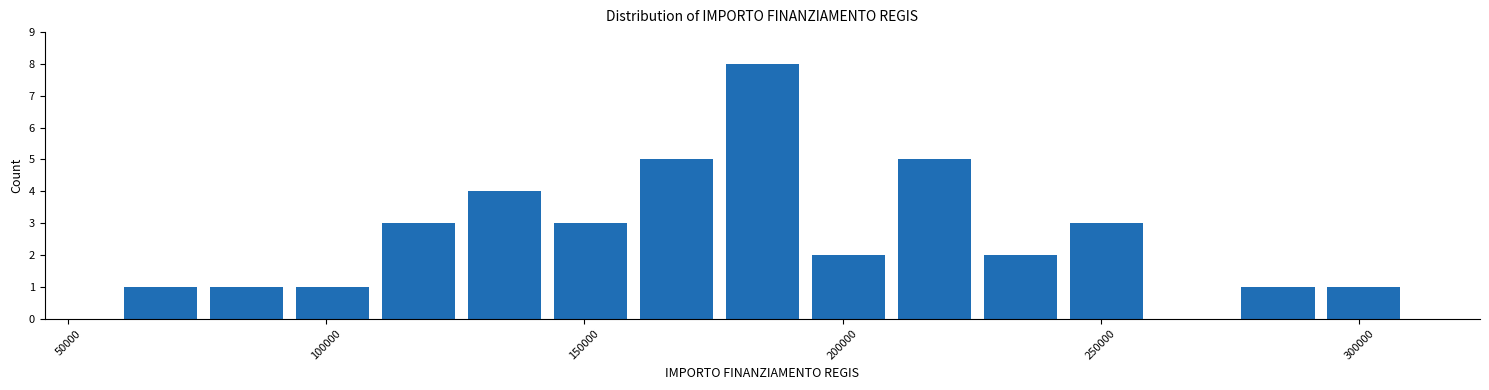

Read against the x-axis, roughly where is the centre of the tallest bar?

185000